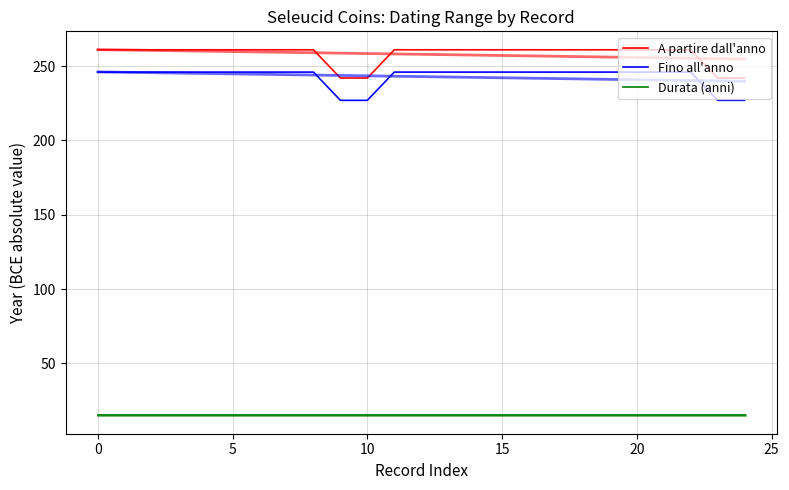

True or false: Durata (anni) and A partire dall'anno intersect in this chart.

False